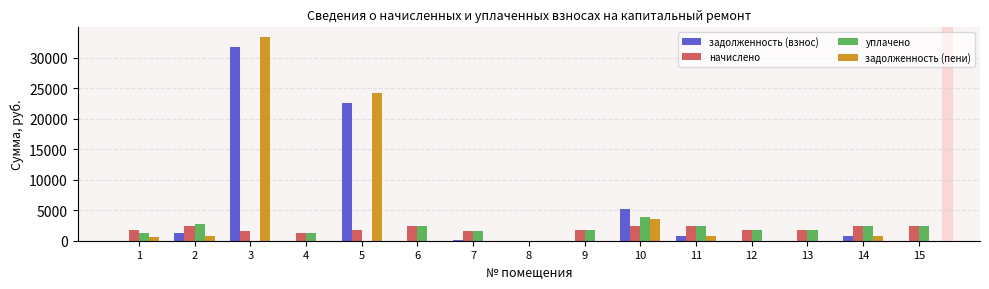

What are all the series names shown in the legend?

задолженность (взнос), начислено, уплачено, задолженность (пени)